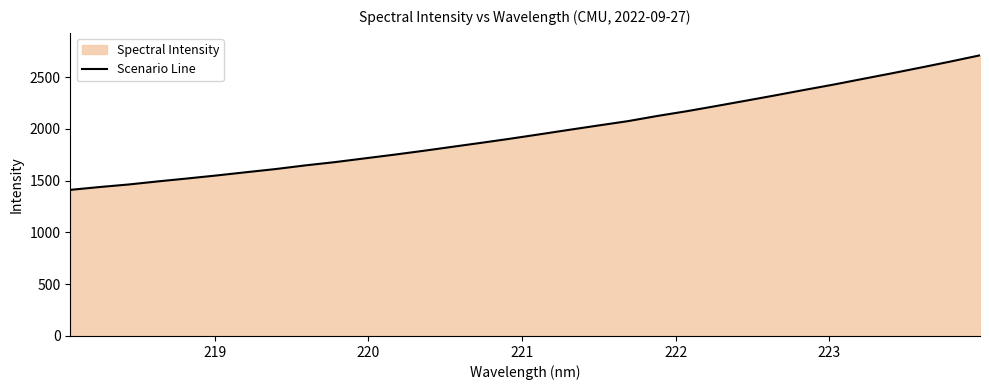

What is the smallest value displayed?

1410.7